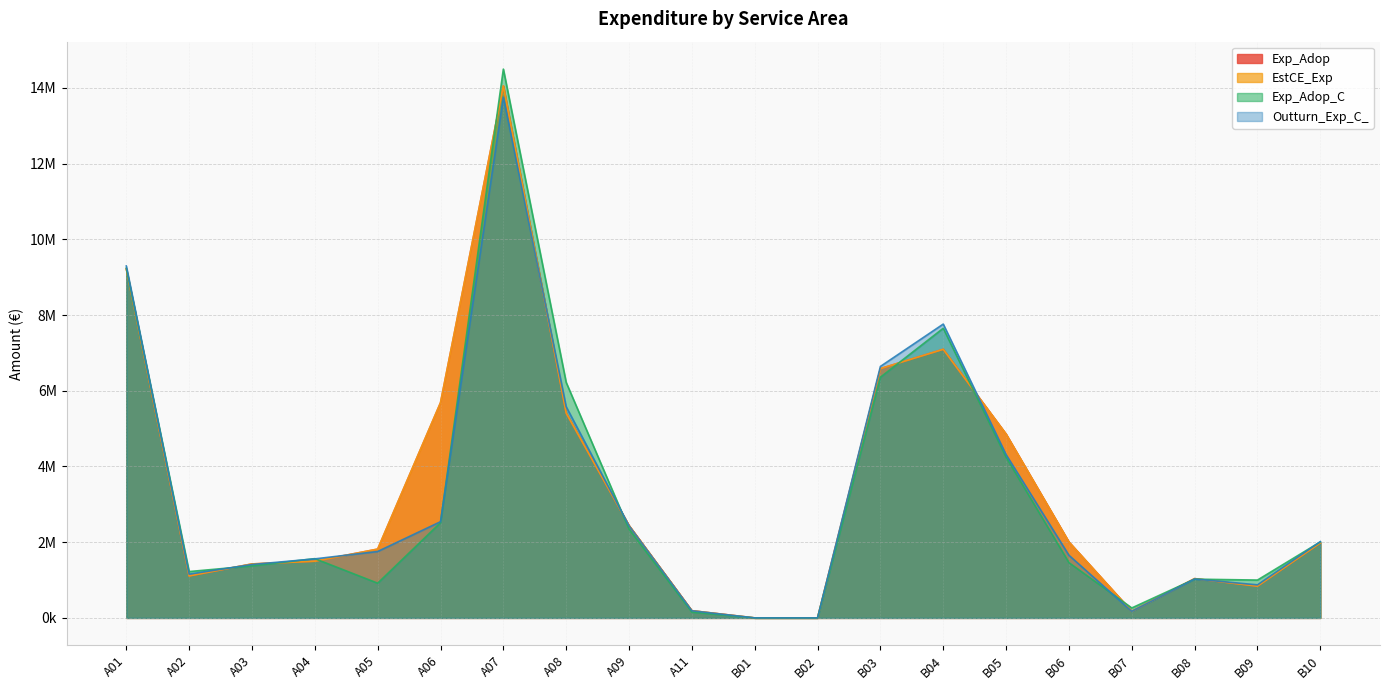

What is the sum of the Exp_Adop values at A11 and B06?

2196600